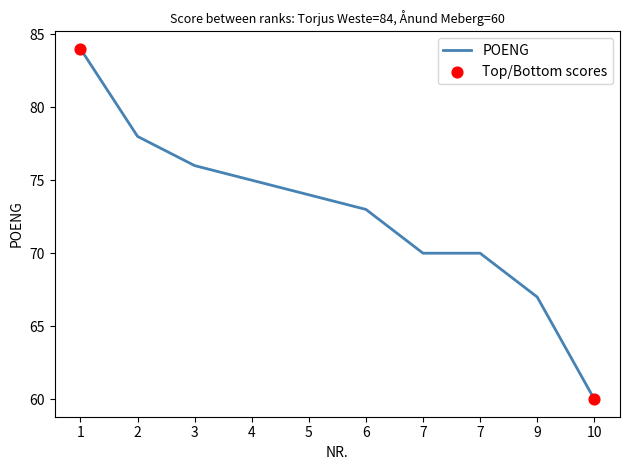

How many lines are shown in the chart?

1